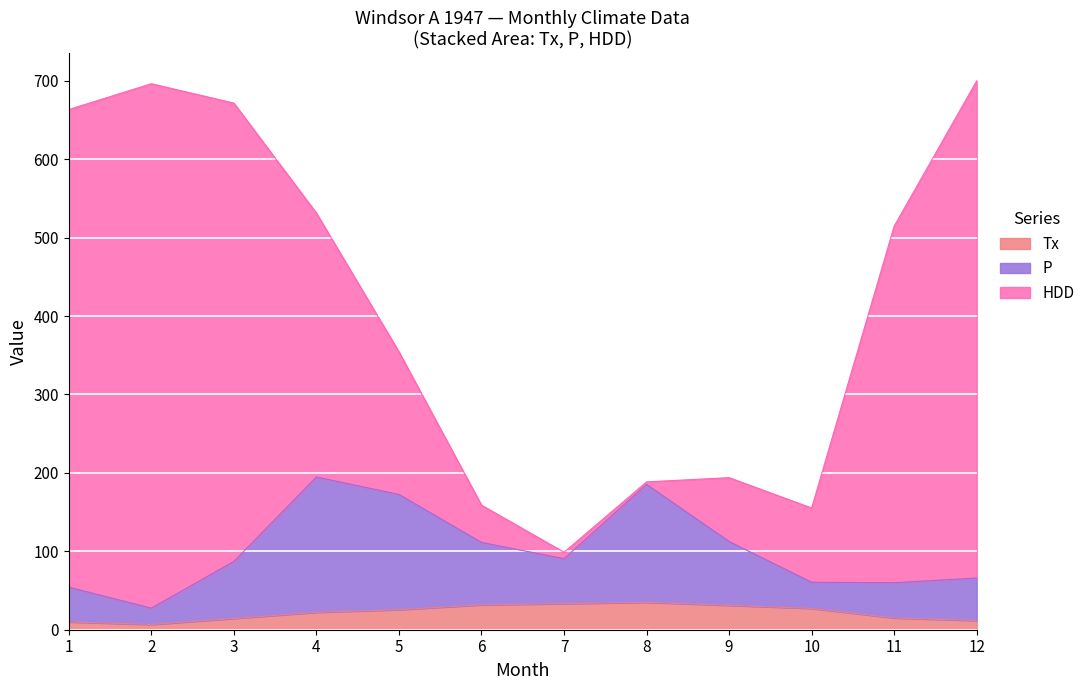

The value of Tx at 5 is 25.6. True or false?

True